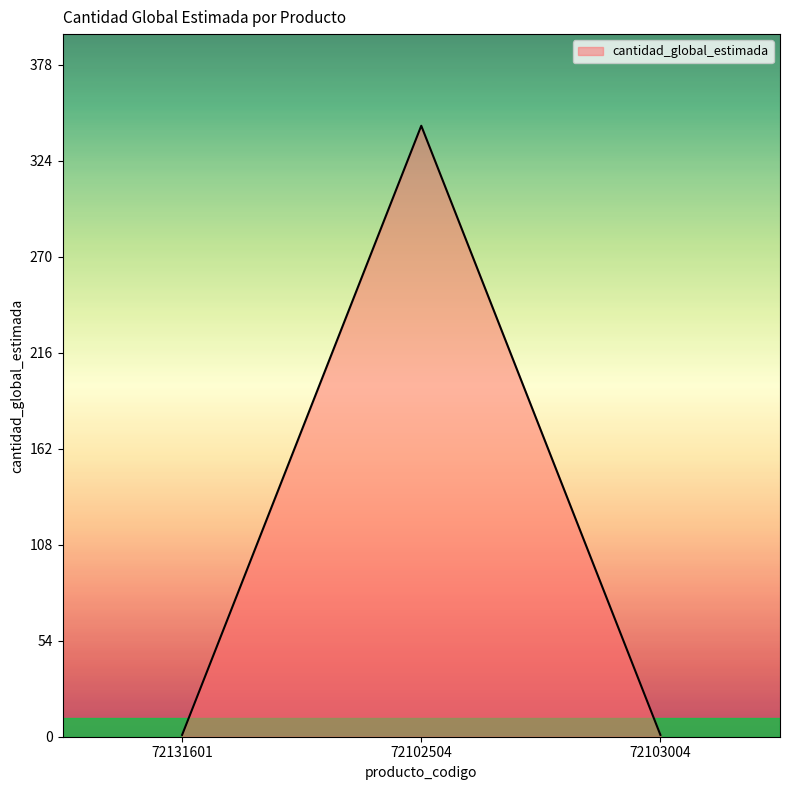

The value at 72102504 is 344. True or false?

True